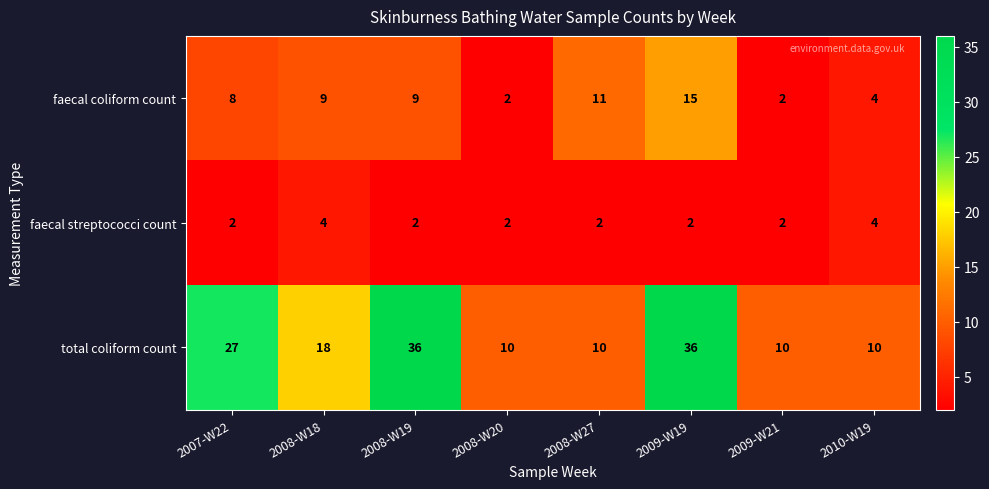

At which category is the sum across all series the highest?

2009-W19